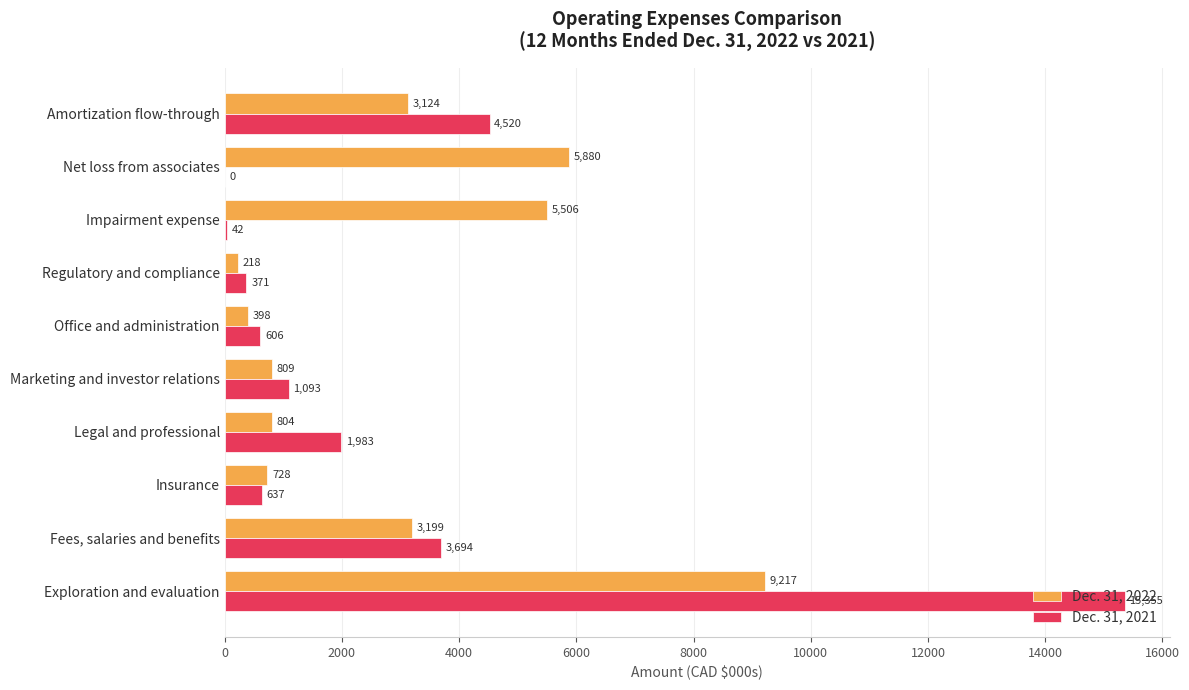

Between Marketing and investor relations and Regulatory and compliance, which series saw the biggest shift?

Dec. 31, 2021